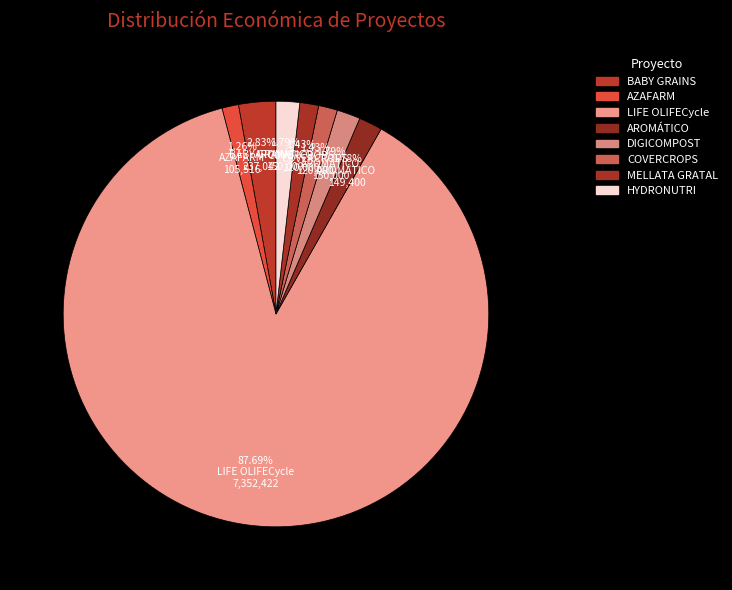

Is it true that AROMÁTICO is 2% of the pie?

True